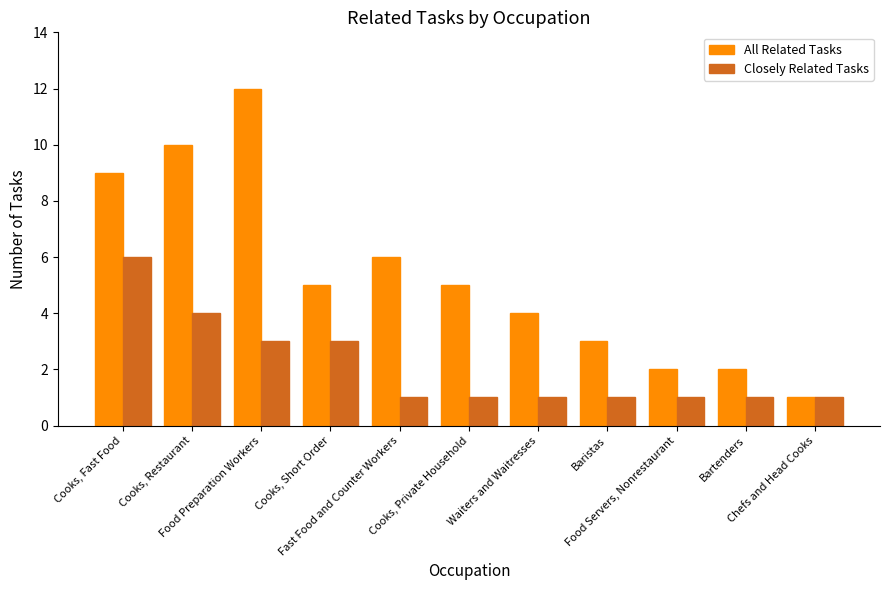

The value of All Related Tasks at Cooks, Short Order is 5. True or false?

True